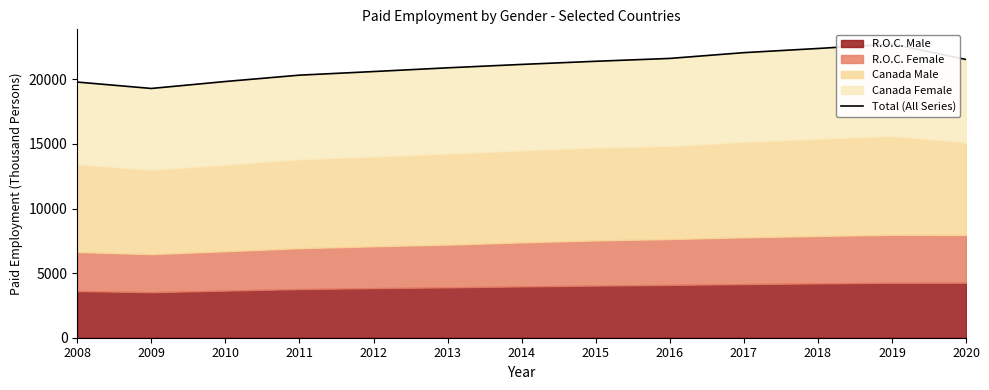

How many categories are shown in the chart?

13